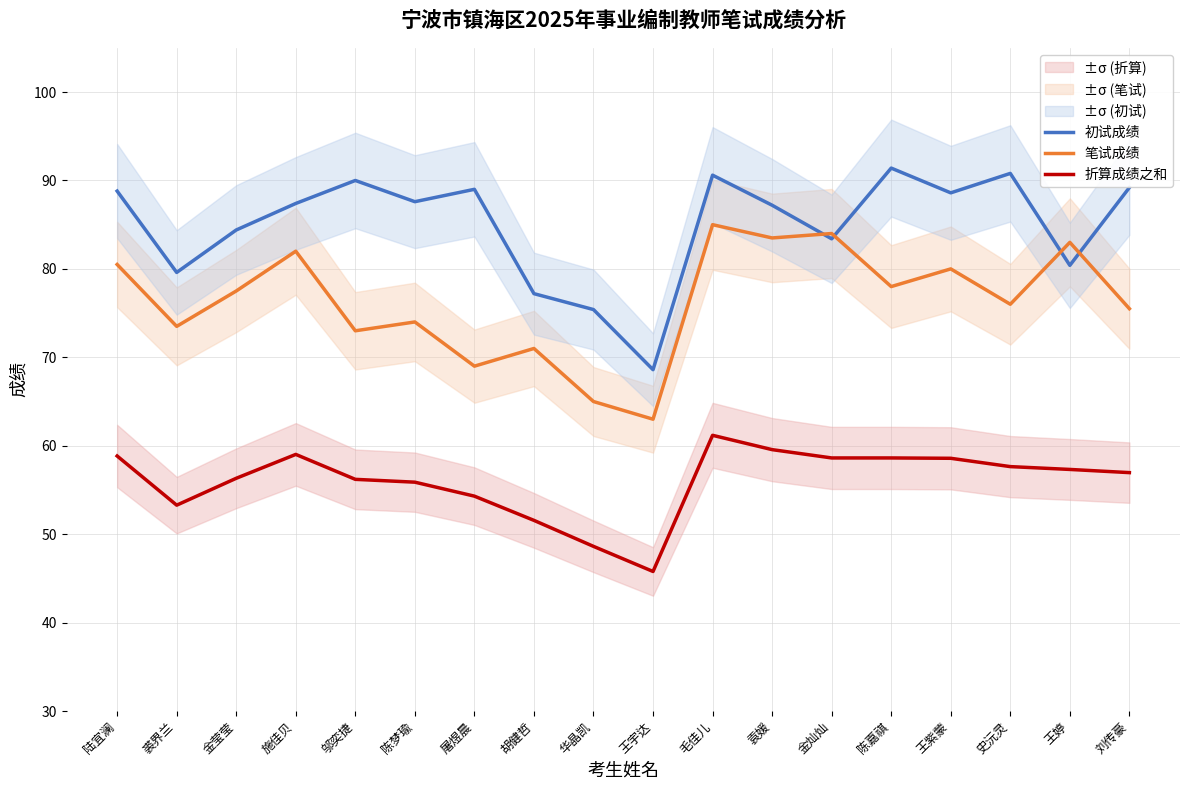

Which series has the widest spread of values?

初试成绩